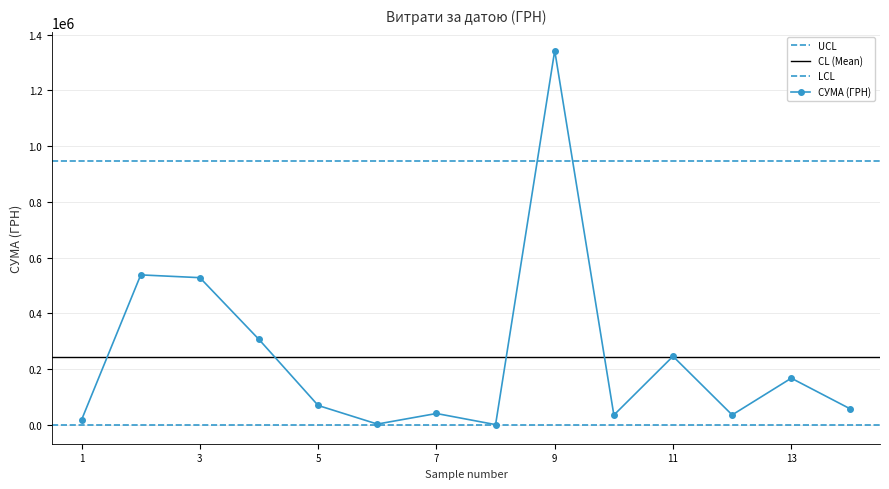

In СУМА (ГРН), how many points are lower than both neighbors (excluding endpoints)?

4